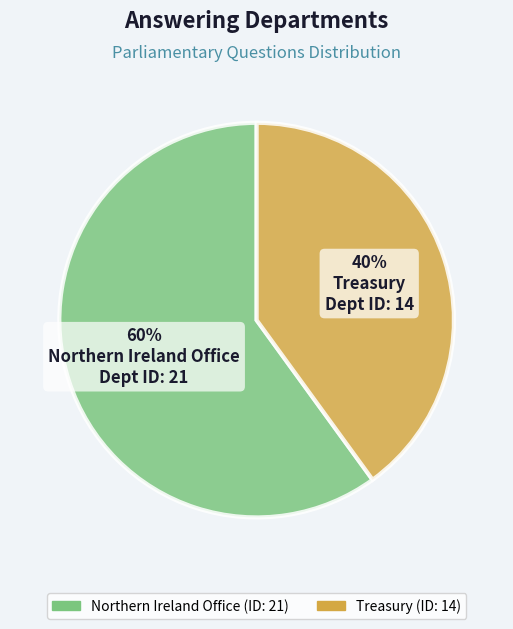

Is Treasury the majority of the pie?

No